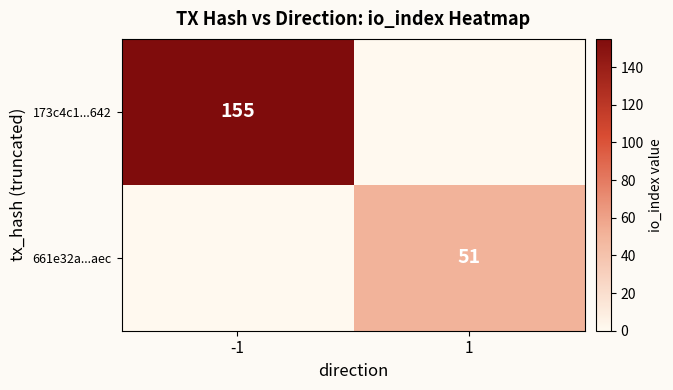

The value of 661e32a...aec at 1 is 35. True or false?

False